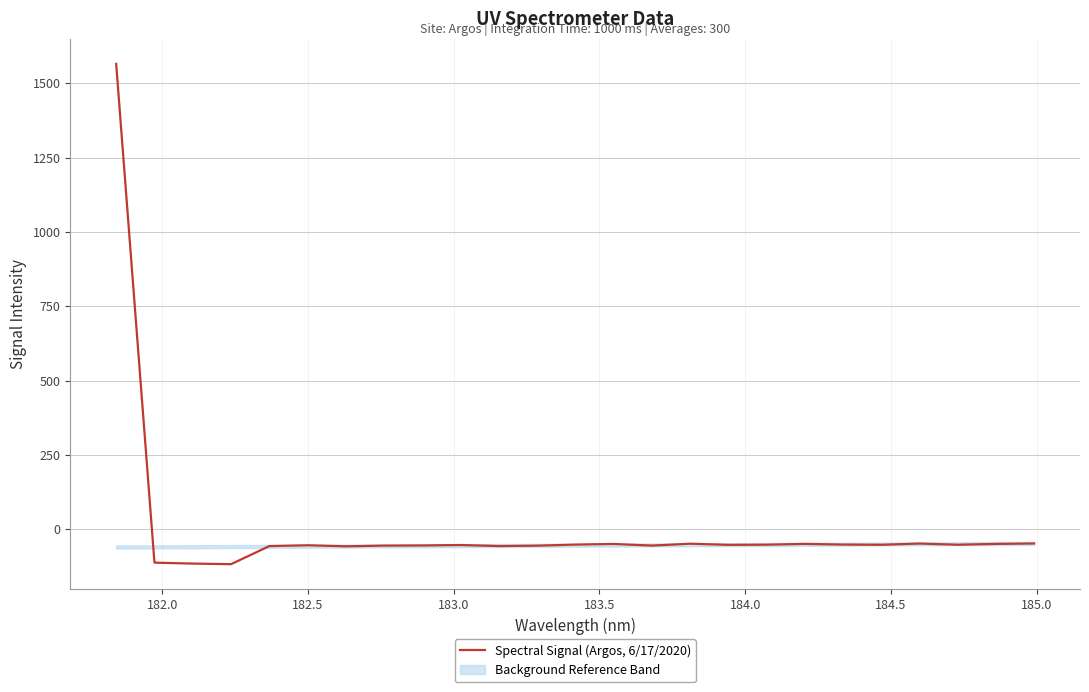

Is it true that the value at 9 is -20.2?

False